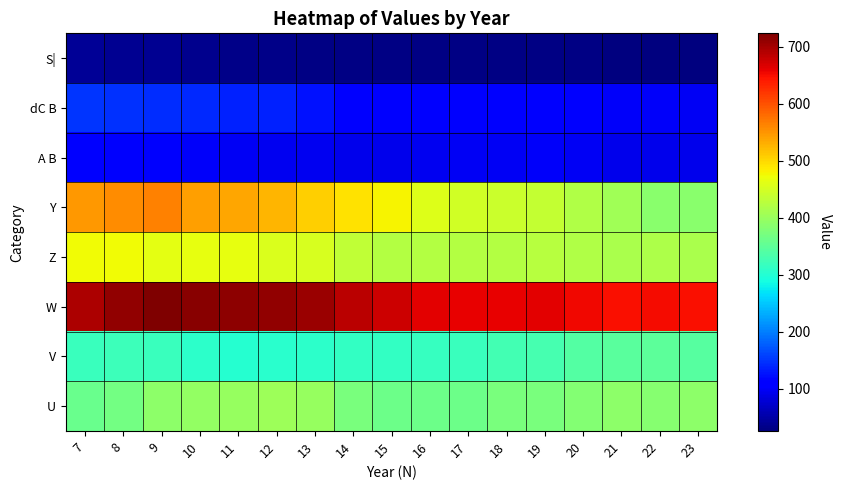

Reading left to right, transcribe all the data shown in this chart.

S|: 7=39.9	8=38.7	9=37.4	10=35.6	11=33.4	12=32.6	13=31.2	14=29.5	15=29.4	16=29.9	17=31.1	18=30.6	19=31.1	20=29.4	21=26.7	22=26.0	23=25.8
dC B: 7=148.8	8=146.1	9=145.1	10=141.8	11=136.7	12=135.0	13=124.6	14=113.0	15=107.9	16=105.9	17=105.4	18=109.2	19=114.0	20=113.2	21=99.9	22=100.0	23=97.3
A B: 7=104.9	8=104.4	9=103.9	10=101.5	11=97.4	12=96.0	13=94.0	14=93.2	15=93.5	16=94.4	17=97.3	18=99.3	19=101.9	20=99.2	21=92.9	22=93.8	23=93.0
Y: 7=548.0	8=554.5	9=564.8	10=543.1	11=537.1	12=525.4	13=507.2	14=492.5	15=478.2	16=457.2	17=445.5	18=440.8	19=436.4	20=420.7	21=405.8	22=387.7	23=387.0
Z: 7=473.5	8=475.2	9=462.5	10=465.6	11=464.7	12=454.4	13=452.2	14=433.7	15=423.2	16=423.3	17=422.0	18=422.6	19=424.0	20=418.1	21=415.0	22=416.3	23=414.9
W: 7=694.6	8=711.1	9=723.2	10=716.4	11=713.9	12=711.3	13=705.8	14=686.1	15=674.4	16=663.2	17=659.1	18=660.1	19=662.1	20=653.0	21=648.2	22=650.1	23=647.9
V: 7=319.5	8=321.1	9=318.5	10=307.9	11=303.4	12=304.4	13=307.3	14=312.3	15=313.6	16=315.4	17=318.2	18=326.8	19=330.6	20=340.0	21=345.9	22=347.5	23=343.9
U: 7=360.3	8=367.0	9=390.2	10=395.3	11=397.9	12=404.2	13=396.6	14=371.9	15=363.2	16=360.9	17=362.3	18=371.9	19=373.4	20=382.5	21=388.4	22=382.8	23=389.7